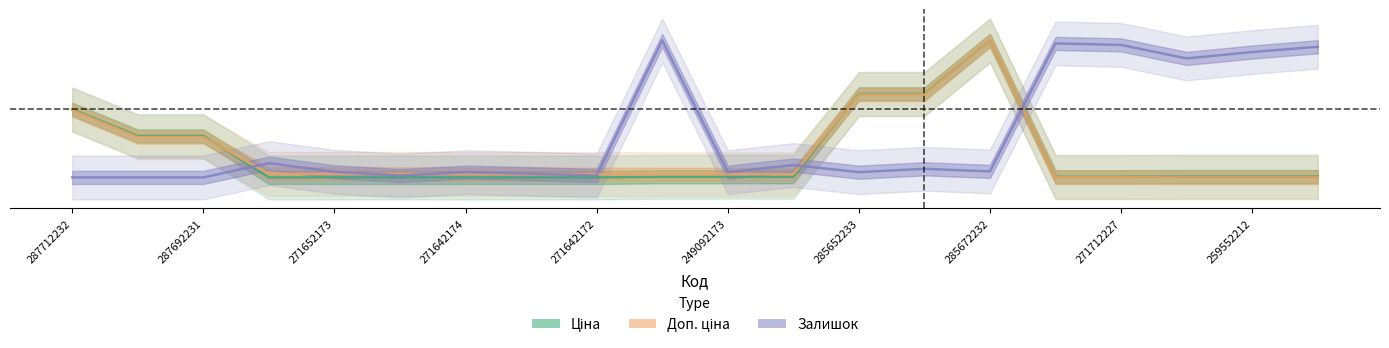

How many categories are shown in the chart?

20